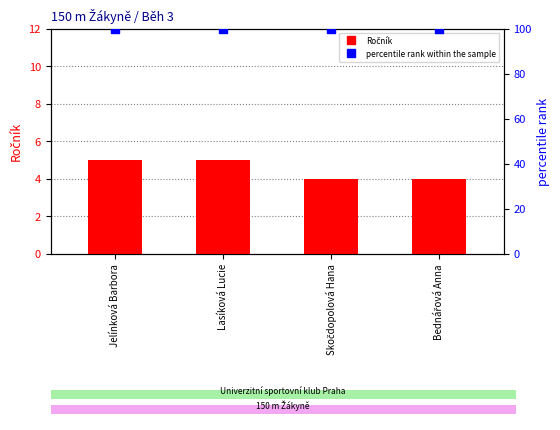

Is the value of percentile rank within the sample at Skočdopolová Hana greater than the value of Ročník at Lasíková Lucie?

Yes